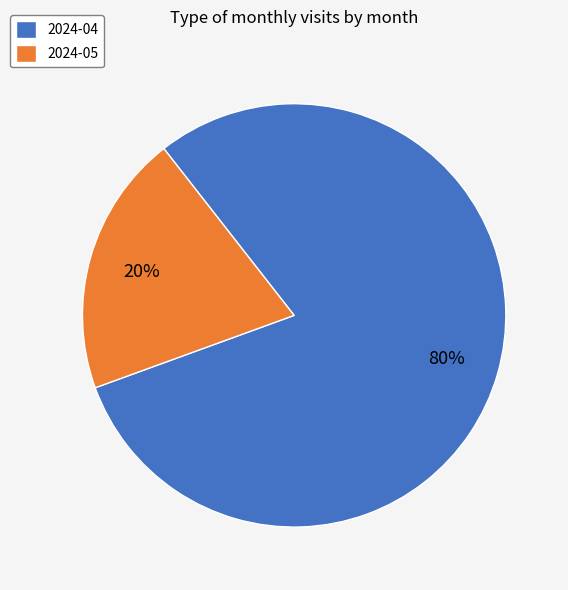

Between 2024-05 and 2024-04, which is larger?

2024-04